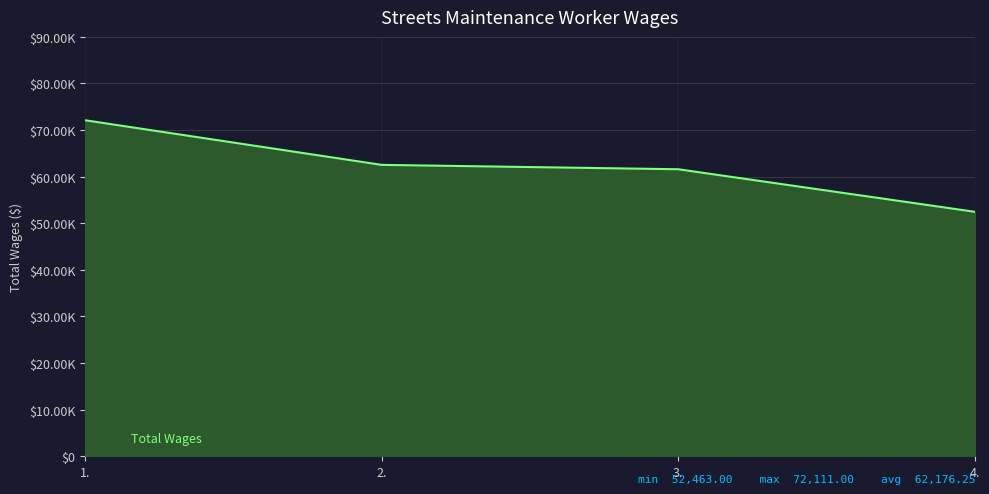

Reading left to right, what are all the values shown in this chart?

1.=72111	2.=62535	3.=61596	4.=52463